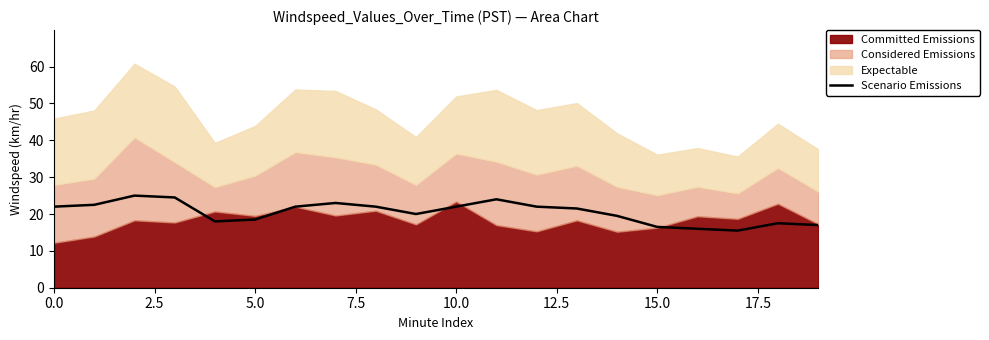

Is it true that Scenario Emissions equals 11.4 at 15.0?

False